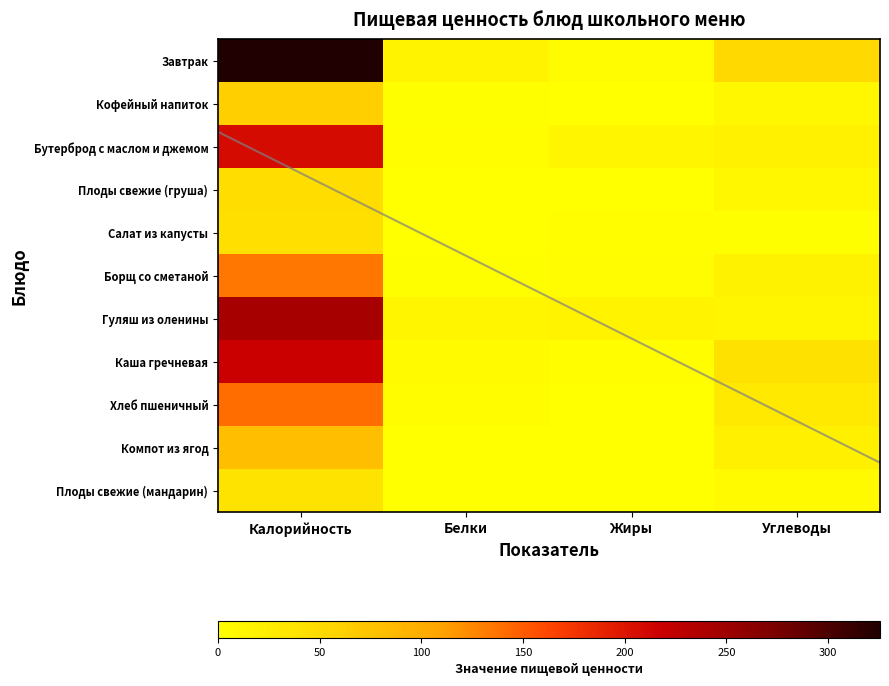

At which label does Гуляш из оленины first exceed 15?

Калорийность